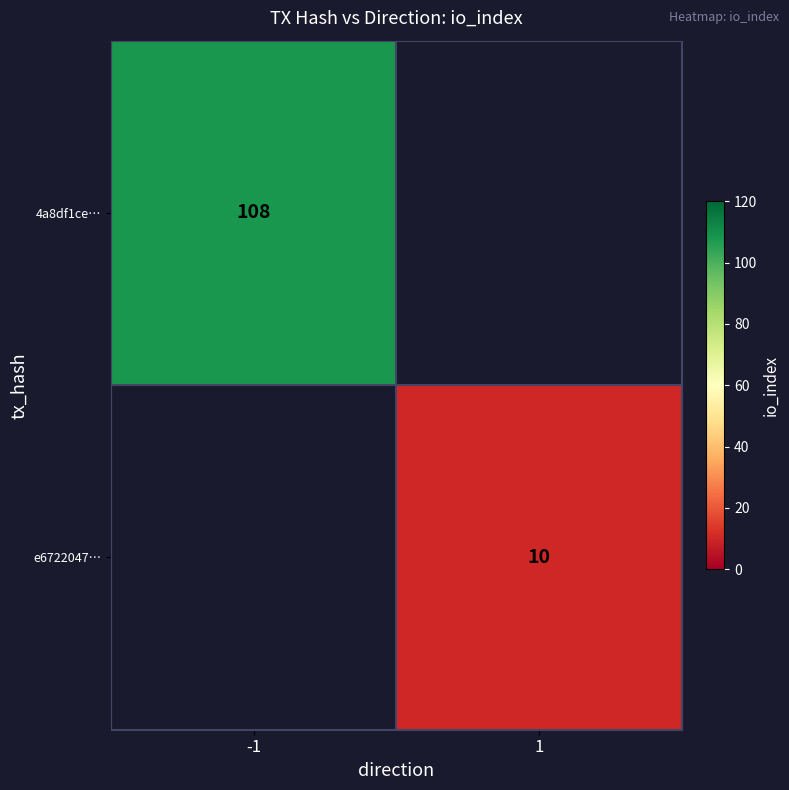

Is the value of 4a8df1ce… at -1 greater than the value of e6722047… at 1?

Yes